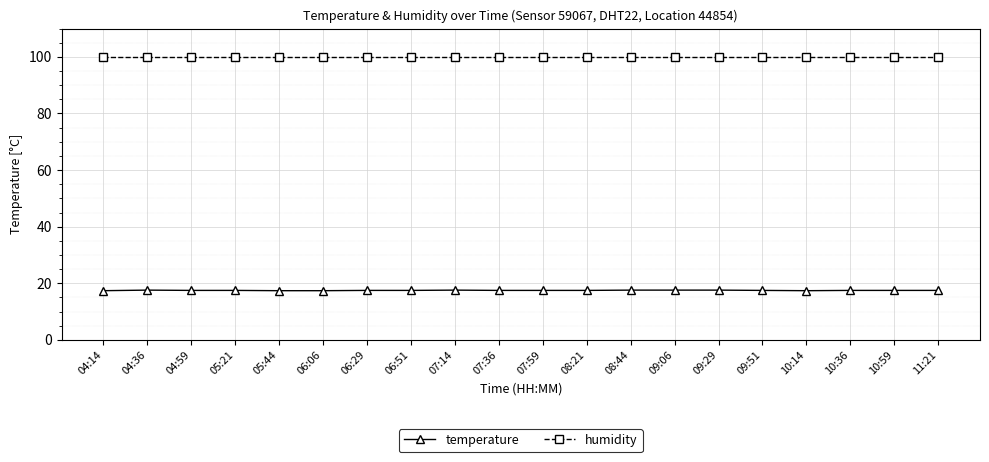

True or false: temperature and humidity cross at least once.

False